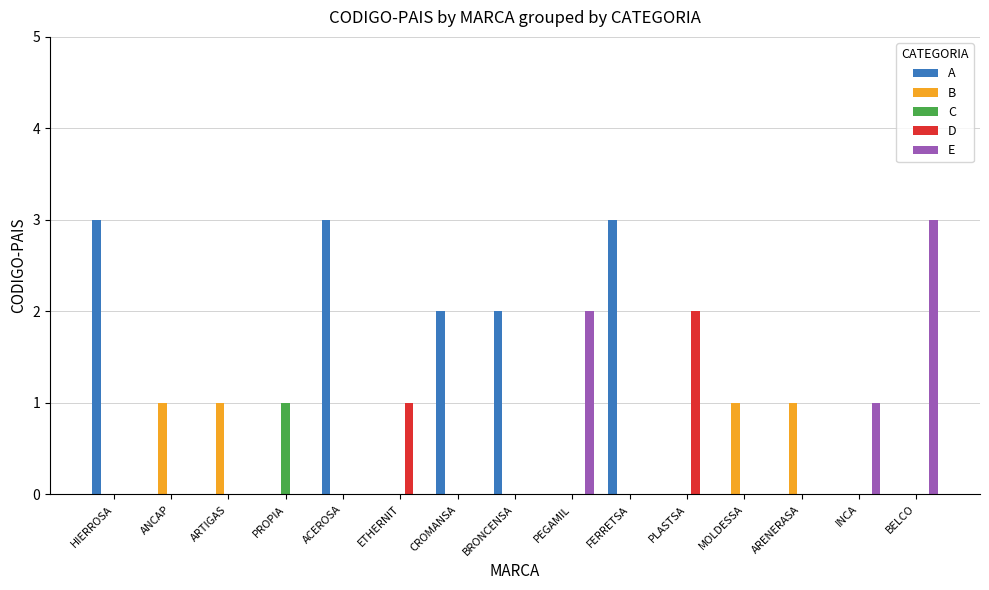

Which series has the largest total across all categories?

A